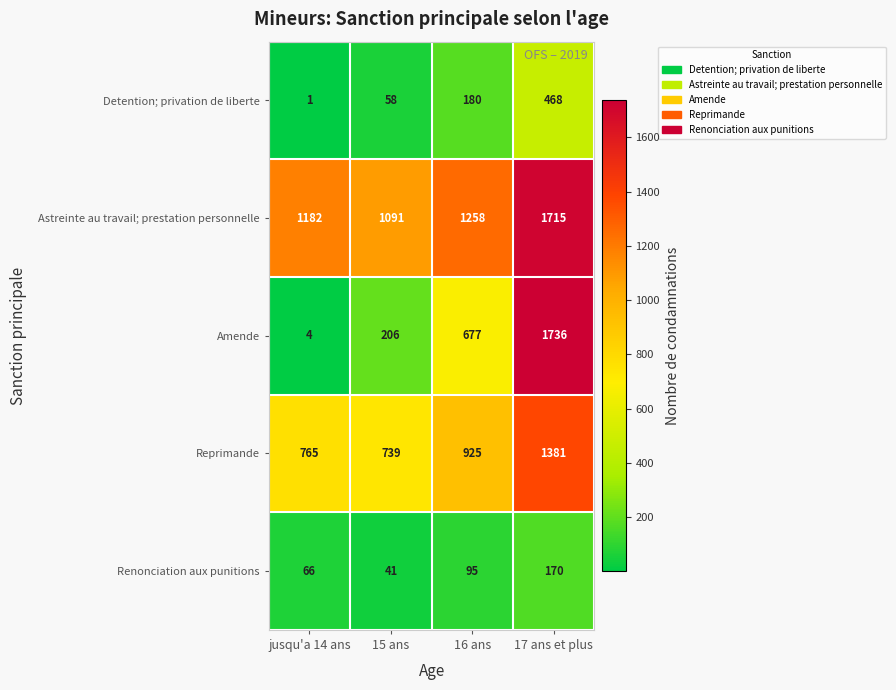

Count the Amende values in the range 206 to 1736.

3